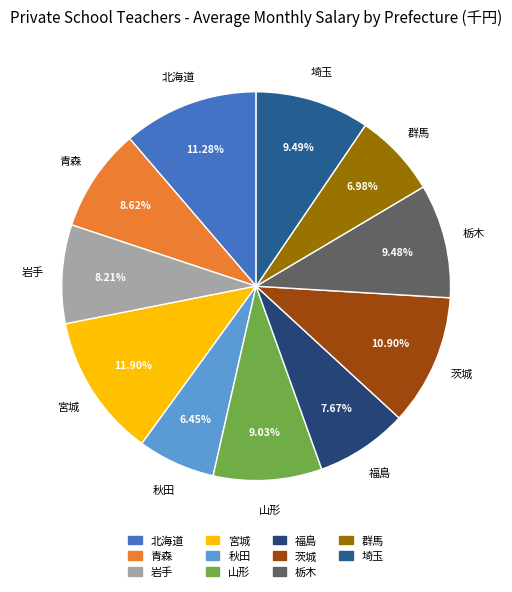

Combined, what portion of the pie is 青森 and 埼玉?

18.1%